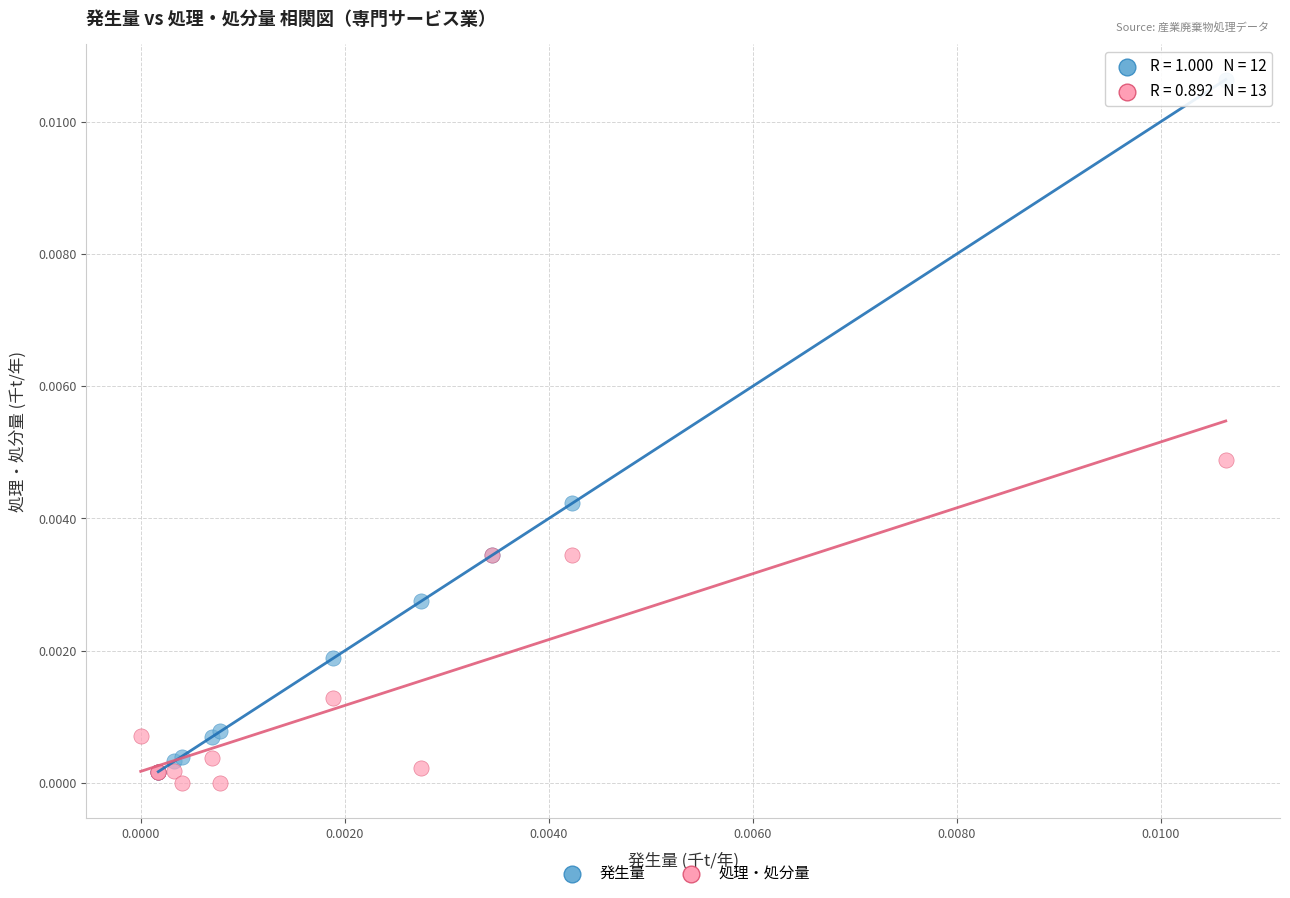

Which series contains the lowest Y value?

処理・処分量